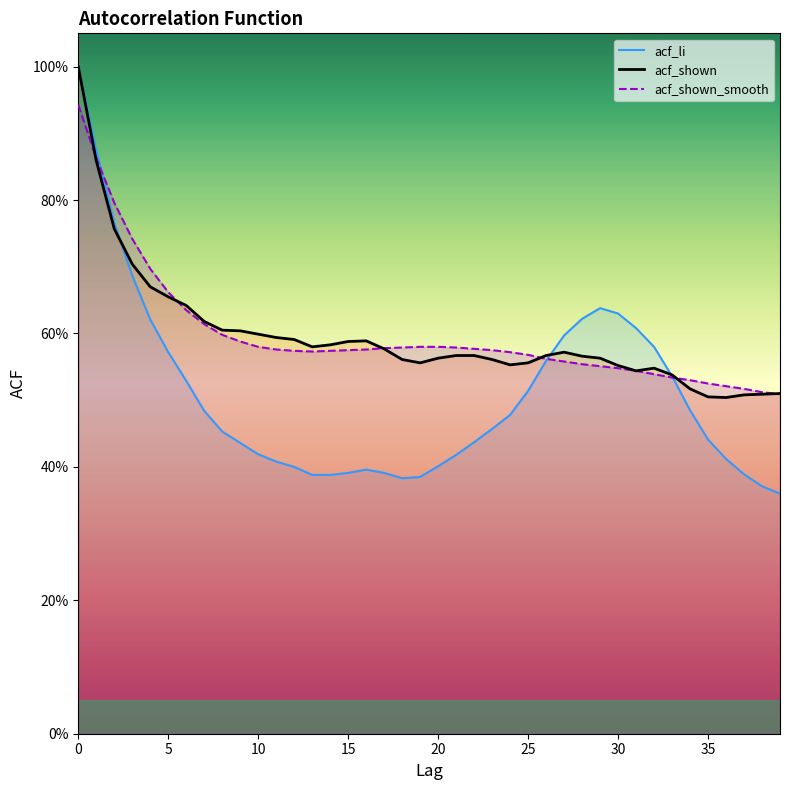

How many times do acf_shown and acf_shown_smooth cross each other?

6